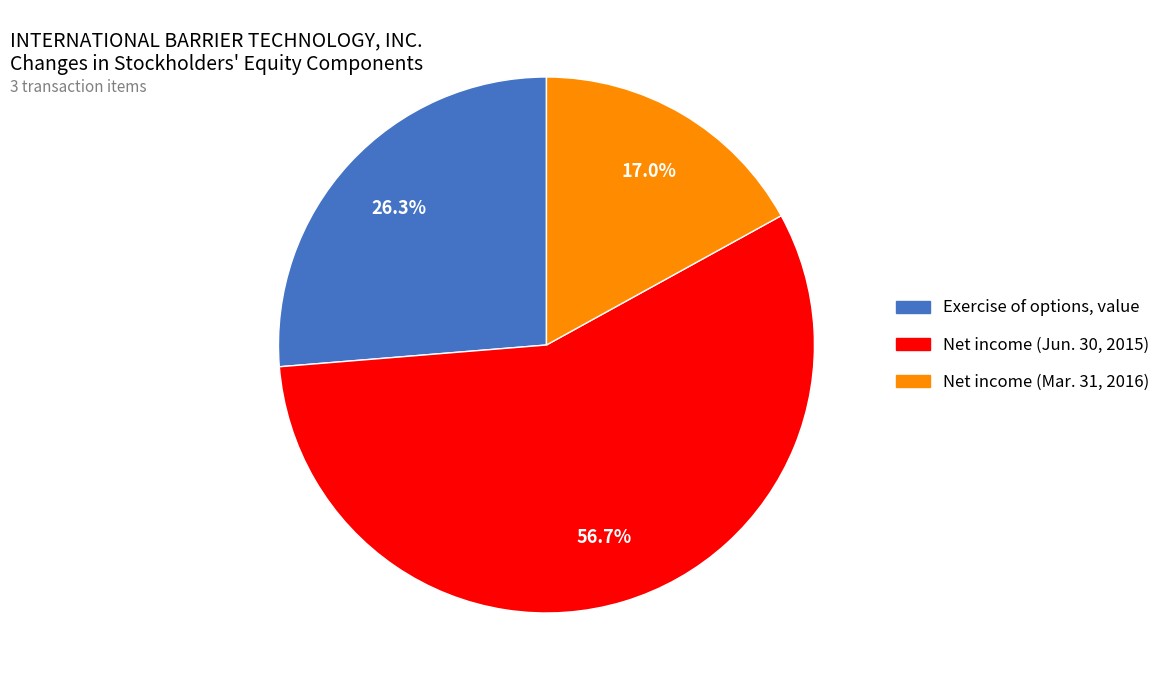

To the nearest percent, what is the difference between the largest and smallest slice percentages?

40%